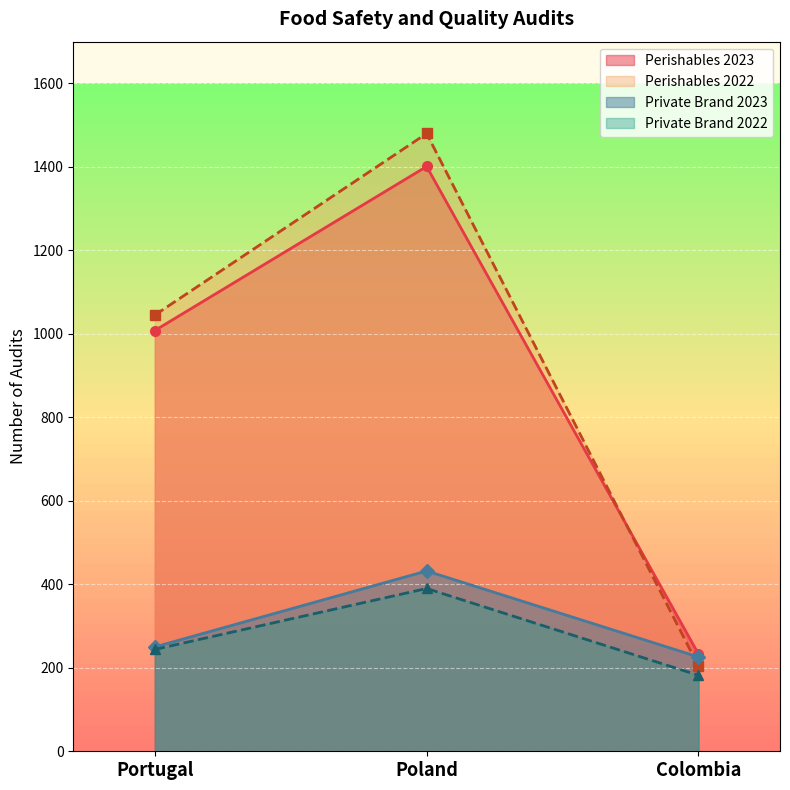

What is the smallest value displayed?

182